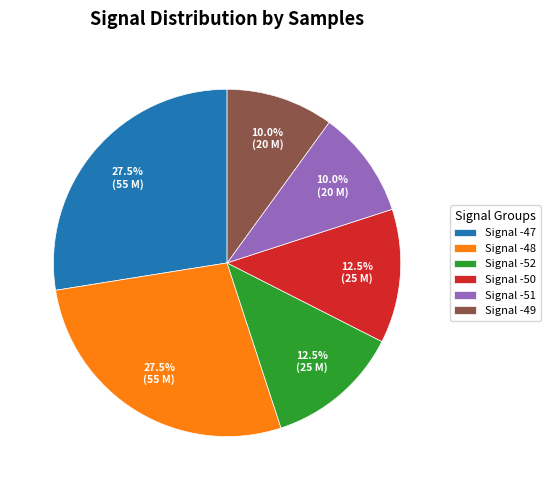

What portion of the pie excludes Signal -50?

87.5%